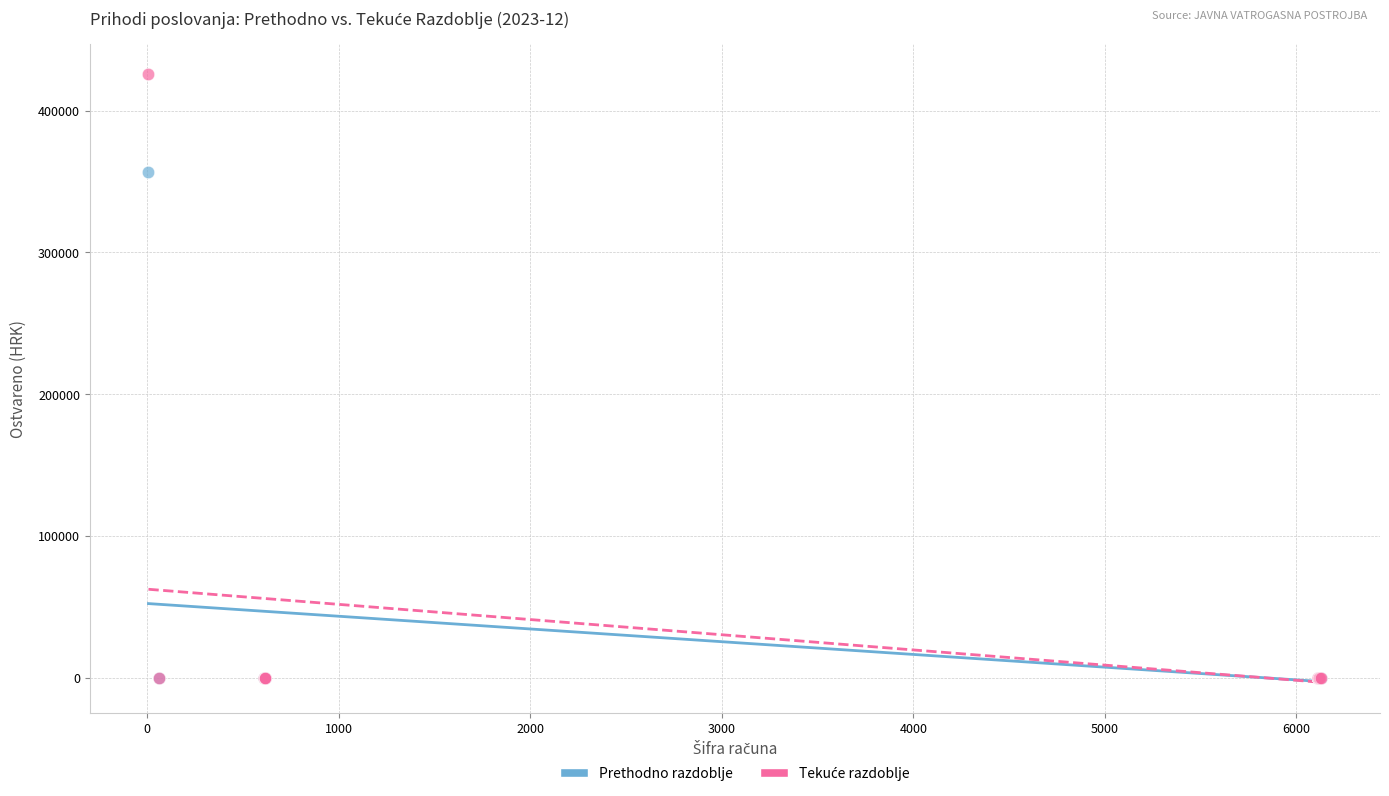

Across all series, what Y value is closest to 212811?

356722.3